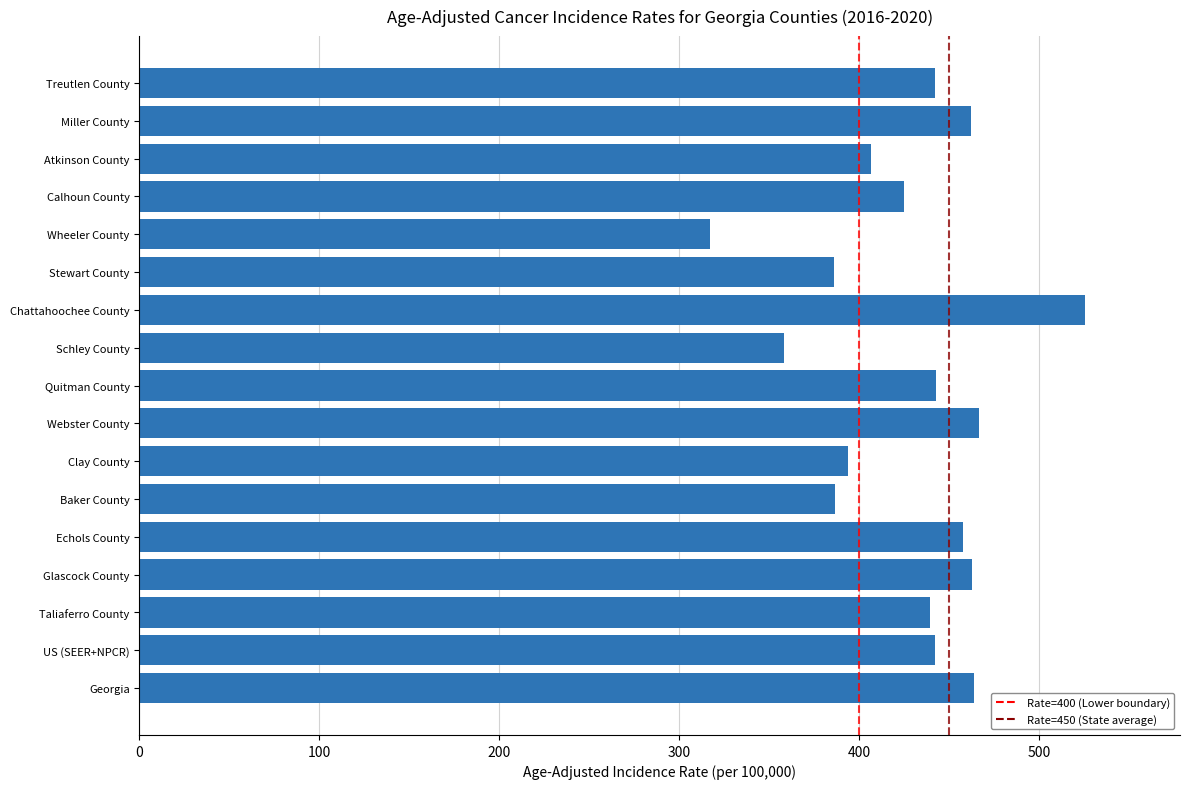

The value at Treutlen County is 442.1. True or false?

True